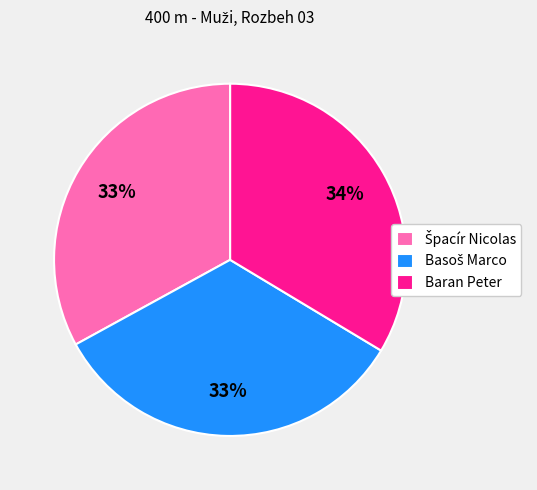

To the nearest percent, what is the difference between the largest and smallest slice percentages?

1%